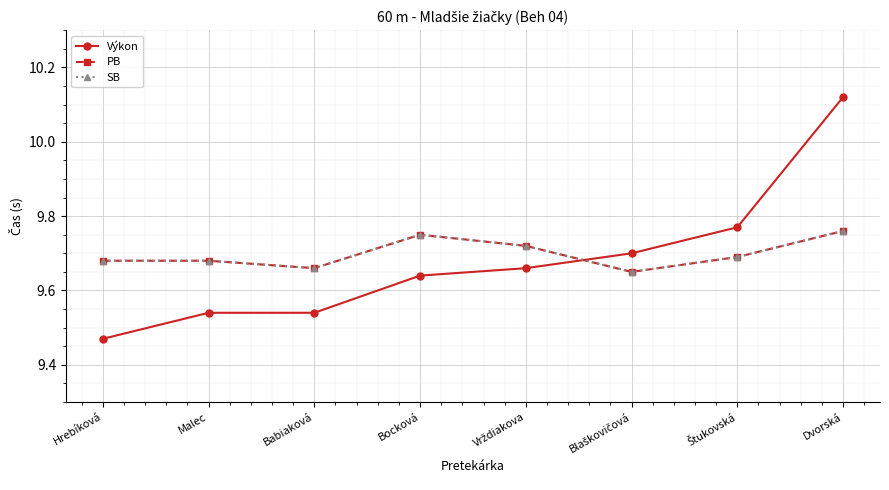

Reading right to left, transcribe all the data shown in this chart.

Výkon: Dvorská=10.1	Štukovská=9.8	Blaškovičová=9.7	Vrždiakova=9.7	Bocková=9.6	Babiaková=9.5	Malec=9.5	Hrebíková=9.5
PB: Dvorská=9.8	Štukovská=9.7	Blaškovičová=9.7	Vrždiakova=9.7	Bocková=9.8	Babiaková=9.7	Malec=9.7	Hrebíková=9.7
SB: Dvorská=9.8	Štukovská=9.7	Blaškovičová=9.7	Vrždiakova=9.7	Bocková=9.8	Babiaková=9.7	Malec=9.7	Hrebíková=9.7